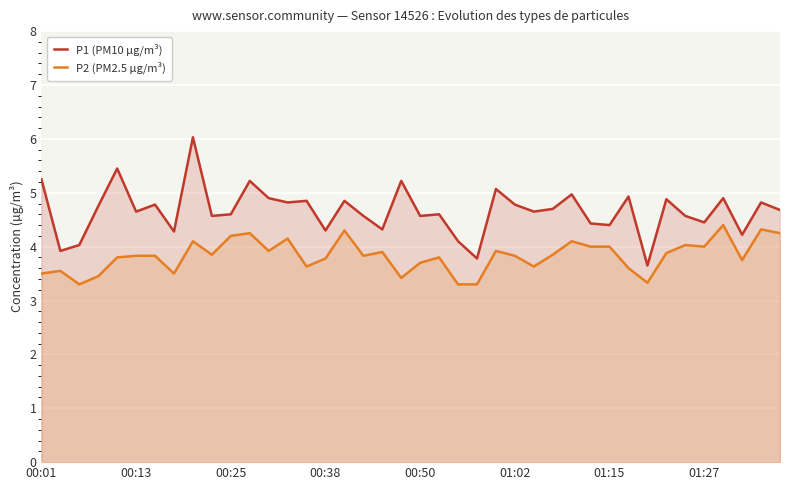

What is the smallest value displayed?

3.3